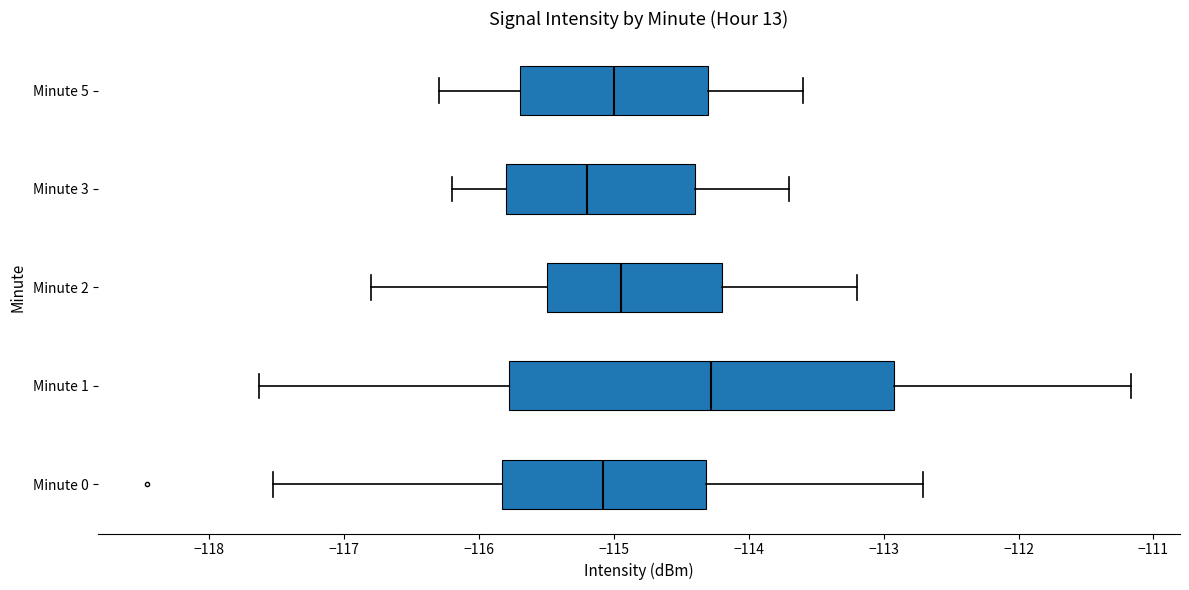

Comparing the boxes themselves (not the whiskers), which one is the widest?

Minute 1